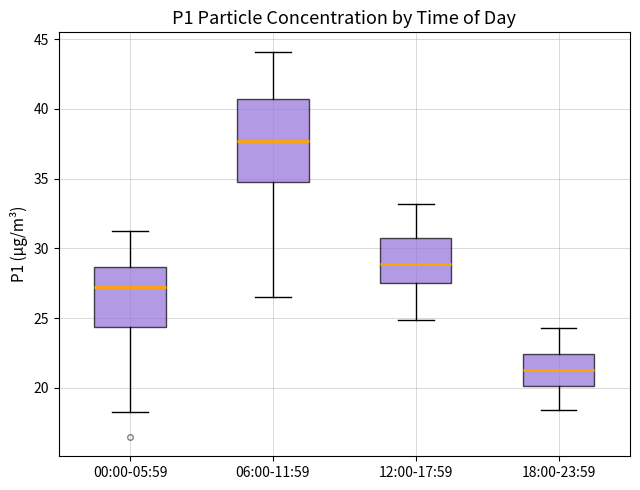

Which box has the highest median line?

06:00-11:59